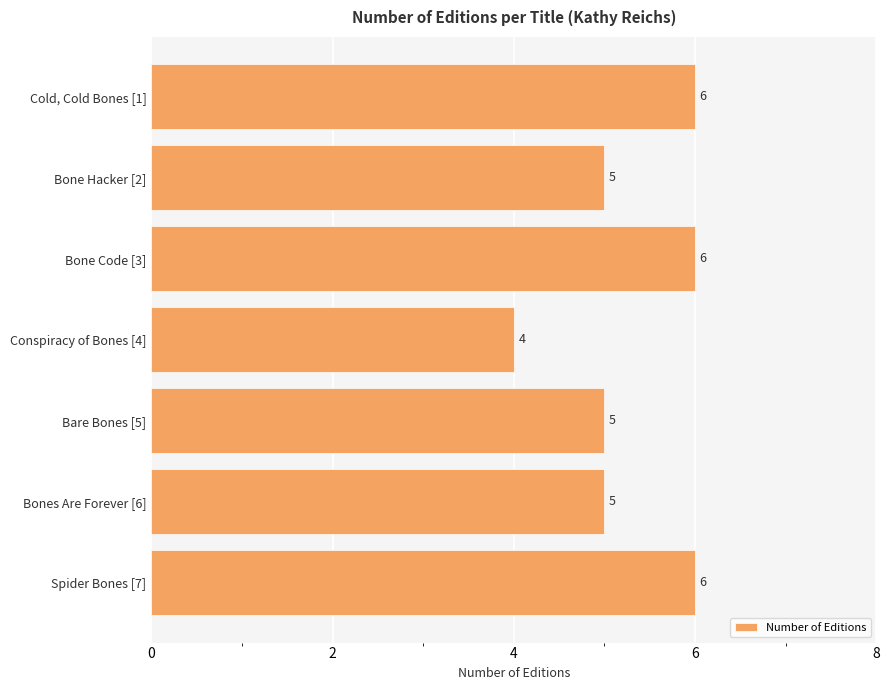

Is it true that the value at Bones Are Forever [6] is 5?

True